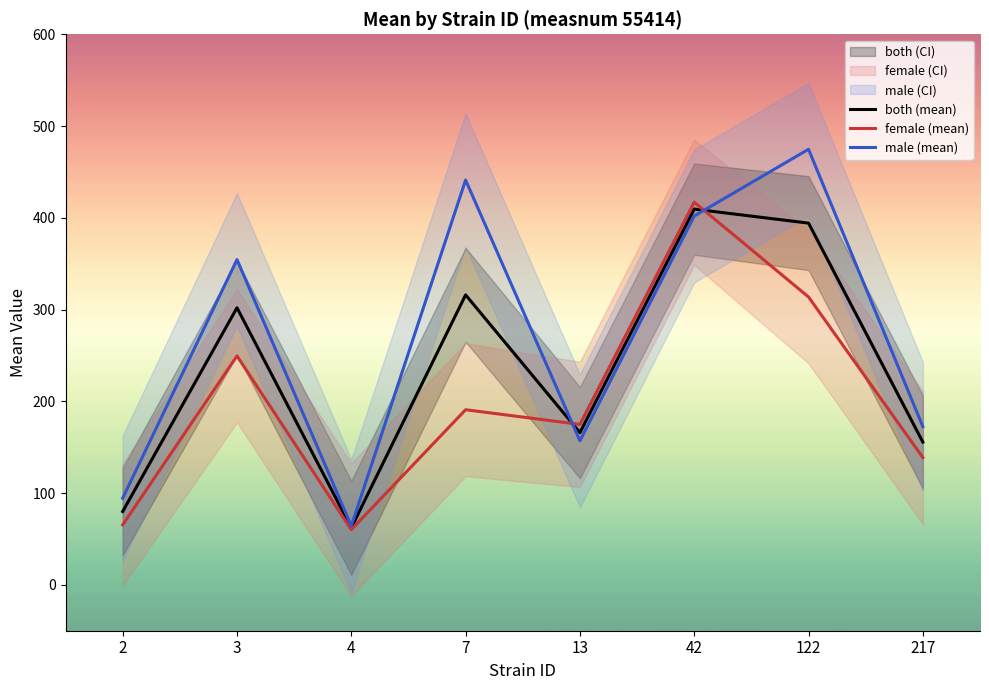

What is the difference between the maximum and minimum values in the male (mean) series?

410.5